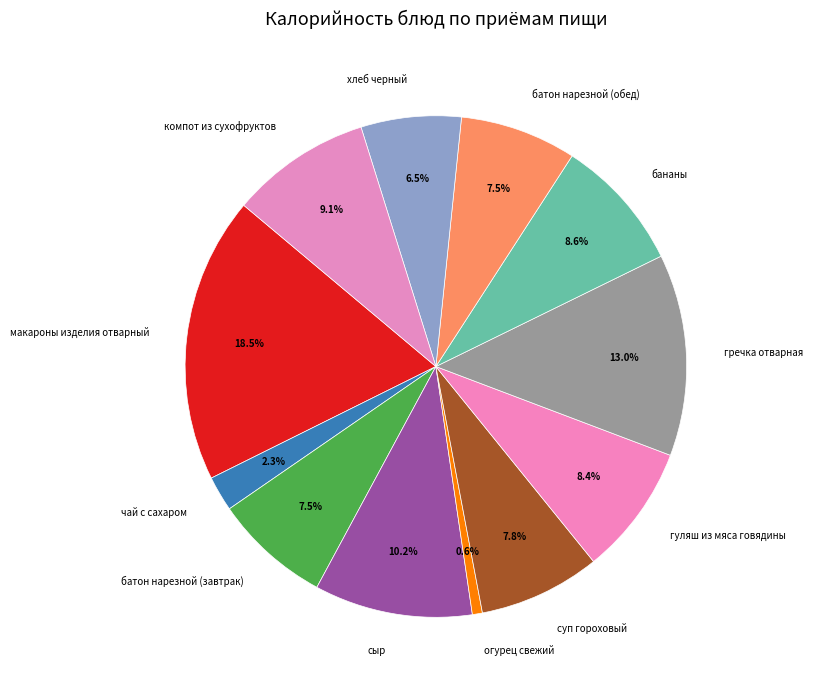

To the nearest percent, what is the difference between the чай с сахаром and макароны изделия отварный slice percentages?

16%